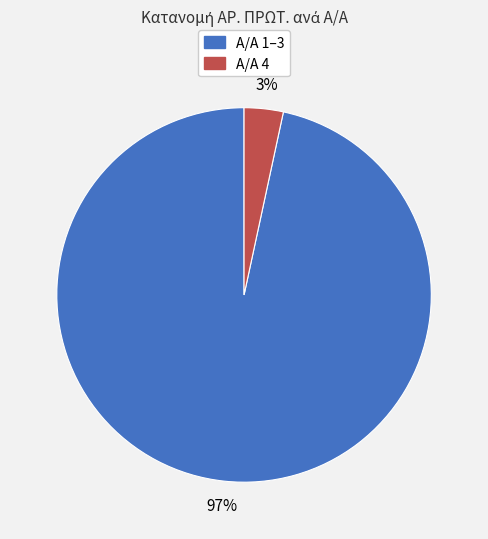

How many segments does this pie chart have?

2